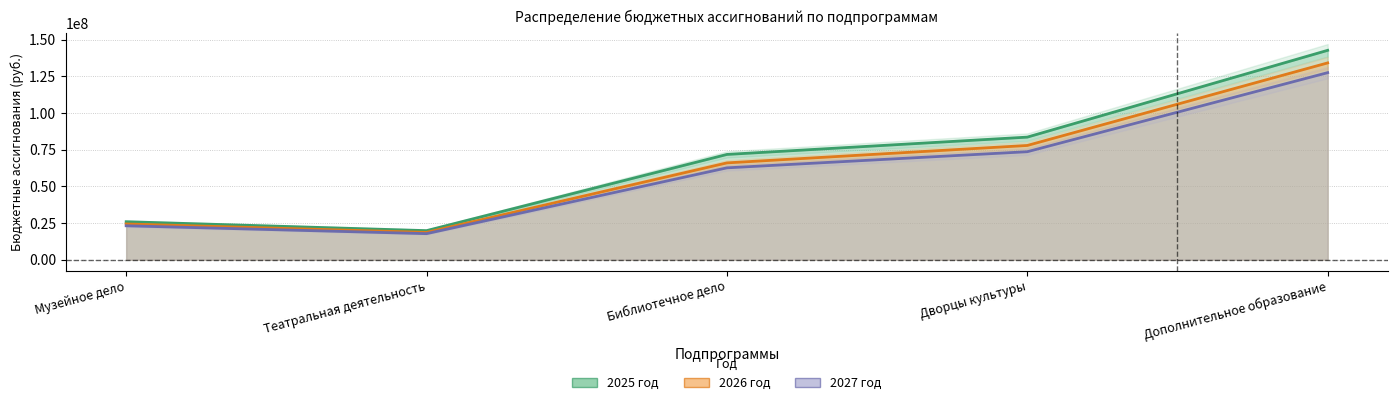

True or false: 2027 год and 2025 год intersect in this chart.

False